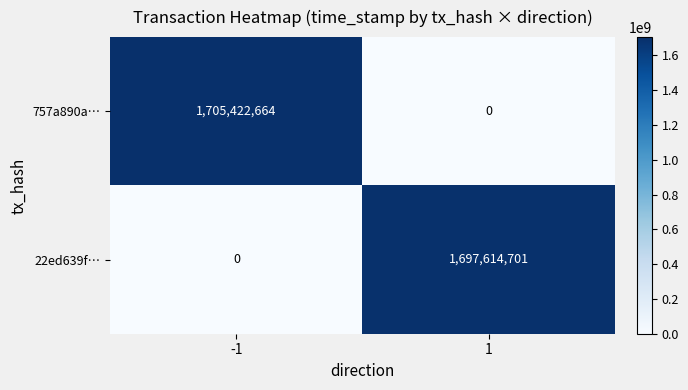

How many data points does each series have?

2